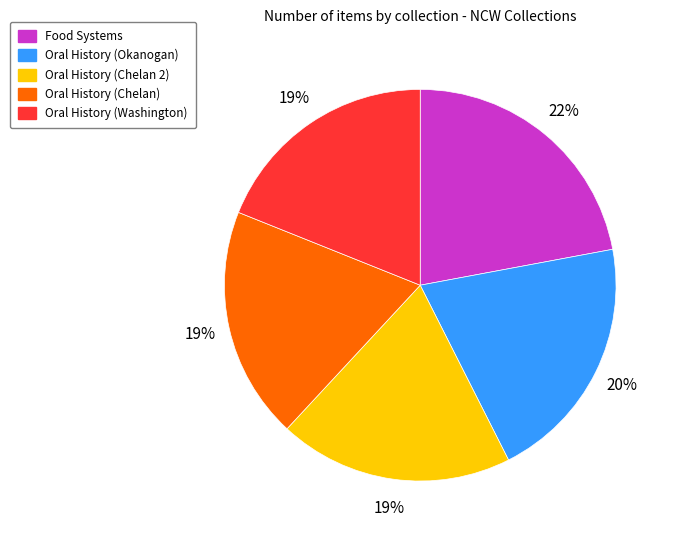

Combined, do Oral History (Chelan 2) and Food Systems account for over 50%?

No